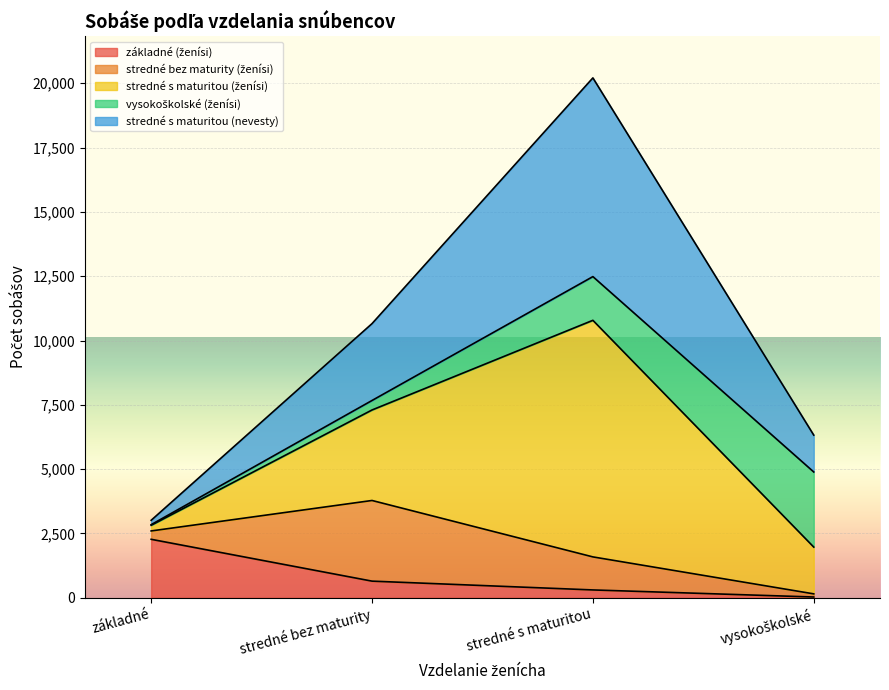

True or false: základné (ženísi) and stredné s maturitou (ženísi) cross at least once.

False